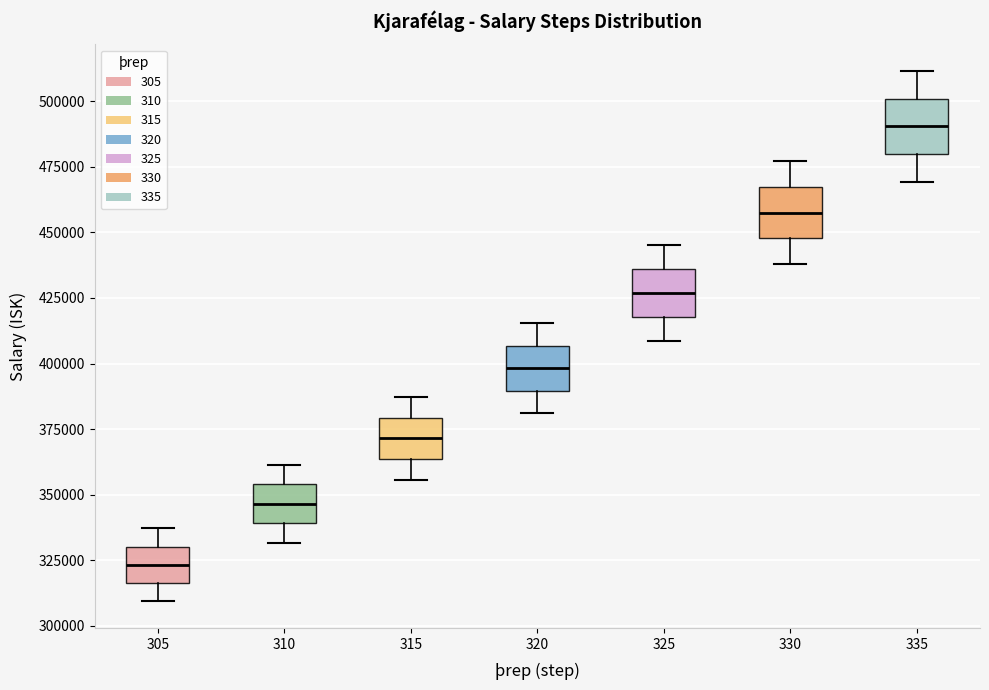

Which box has the highest median line?

335